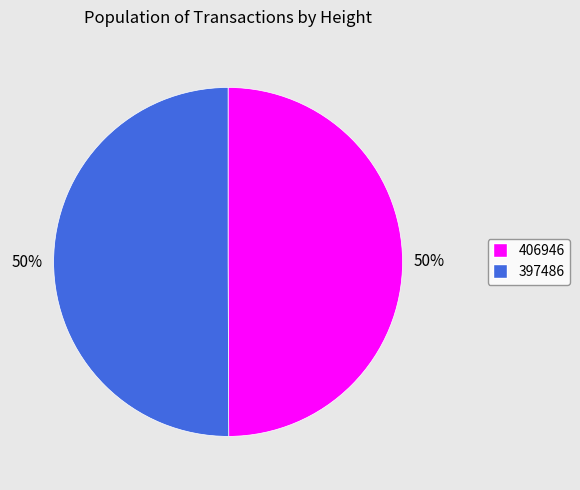

How many segments does this pie chart have?

2